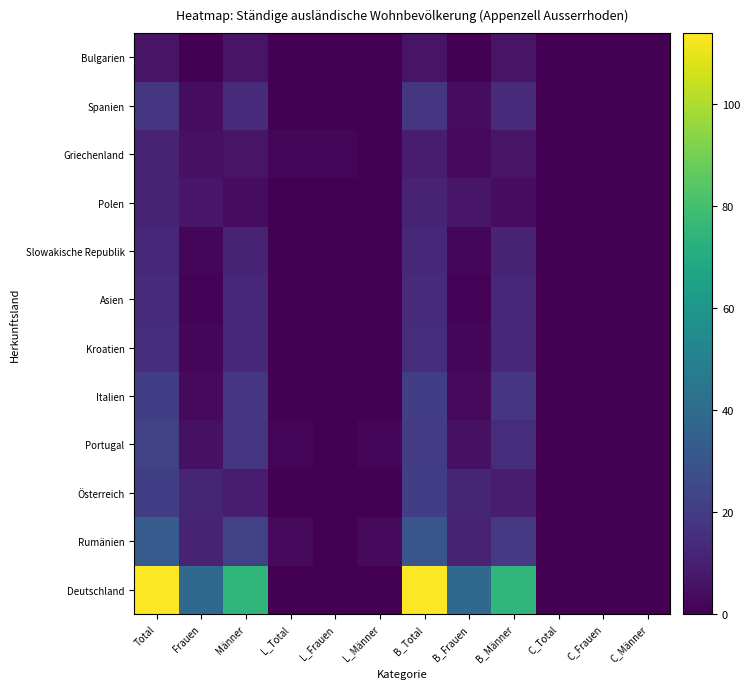

Which has a higher value, B_Frauen or L_Total?

B_Frauen